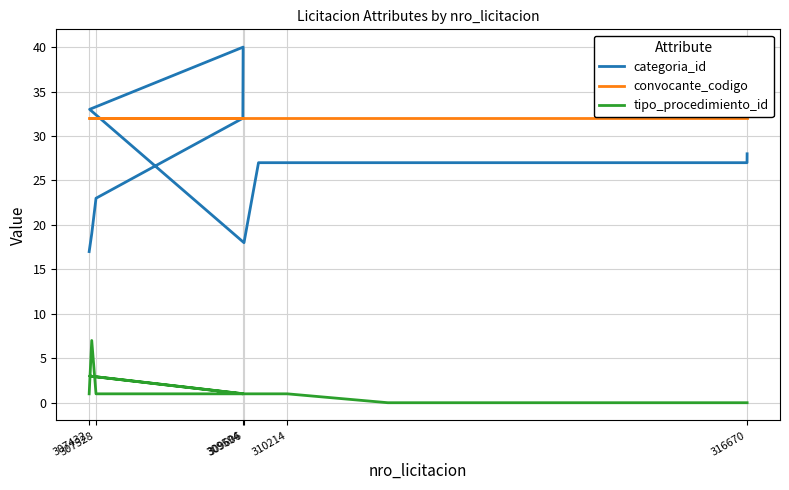

True or false: categoria_id has more than 1 interior local peaks.

False